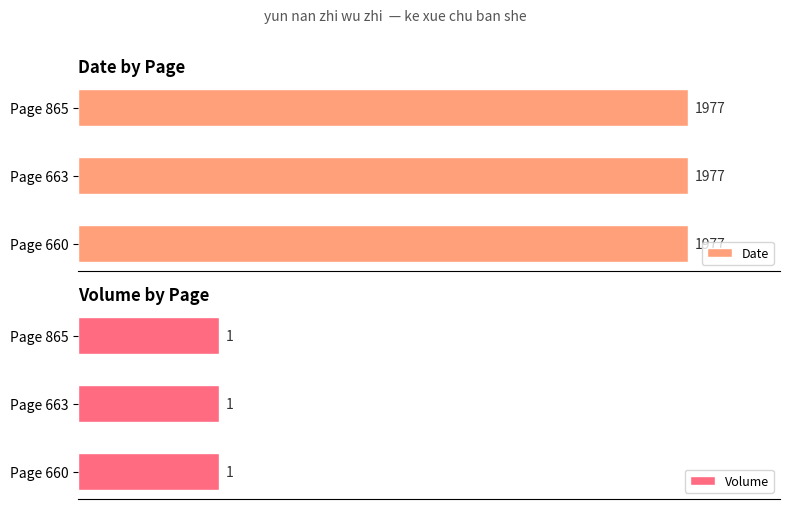

What is the value of the Date bar at the 3rd from the left?

1977